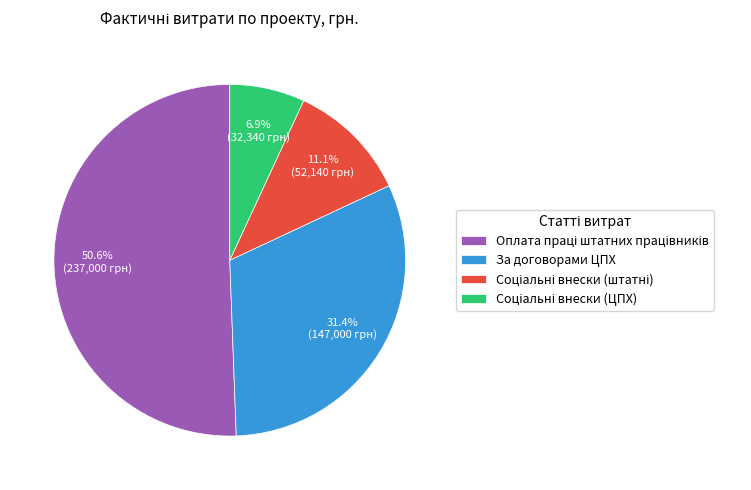

To the nearest percent, what portion does За договорами ЦПХ represent?

31%